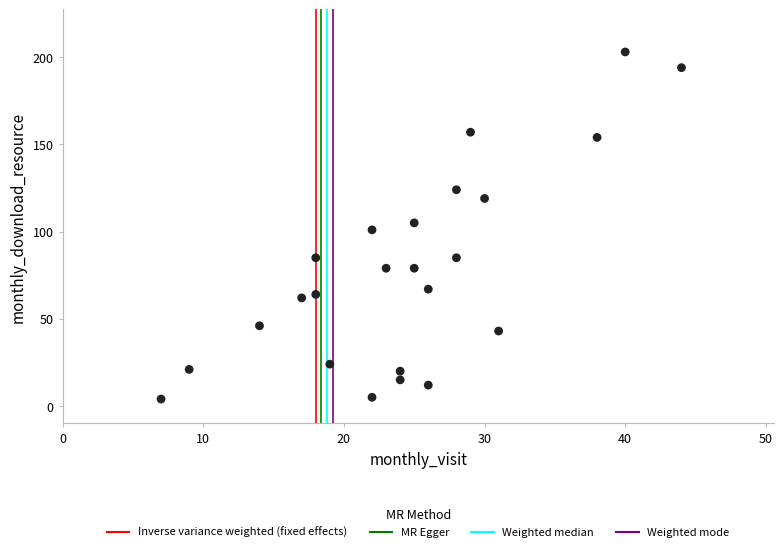

What is the range of Y values (max minus min)?

199